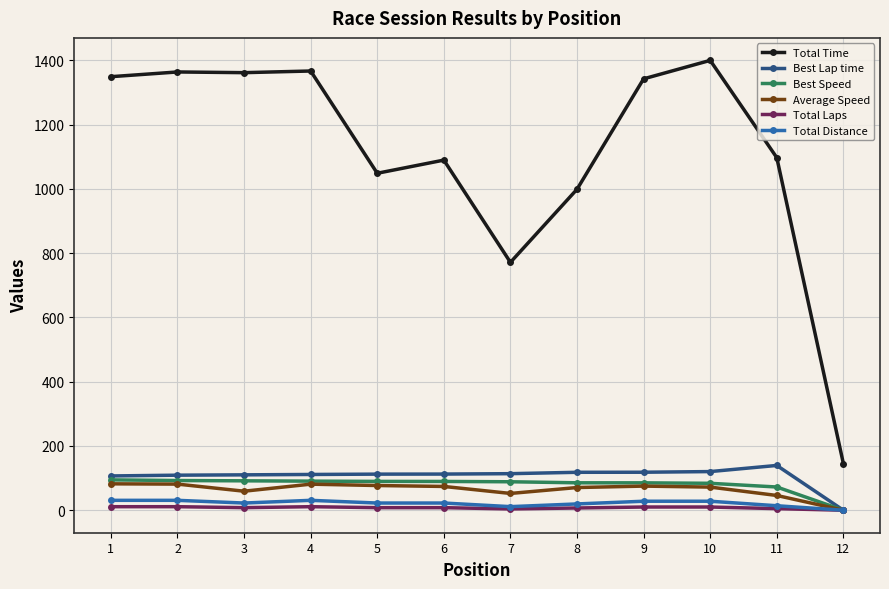

At 8, list the series in order from largest to smallest.

Total Time, Best Lap time, Best Speed, Average Speed, Total Distance, Total Laps